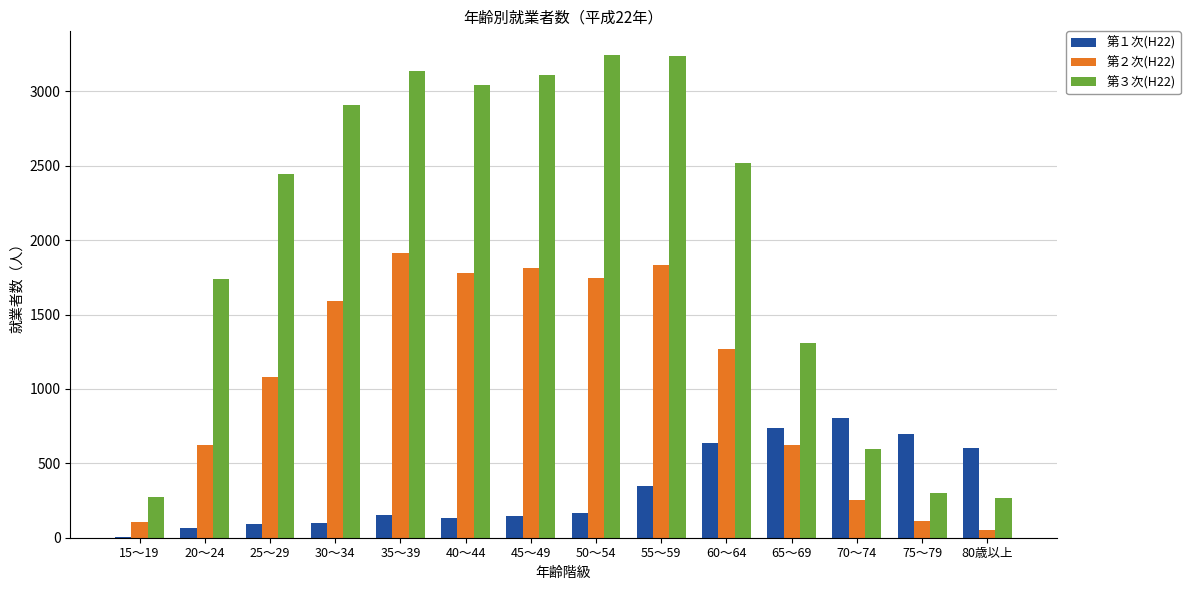

What are all the series names shown in the legend?

第１次(H22), 第２次(H22), 第３次(H22)